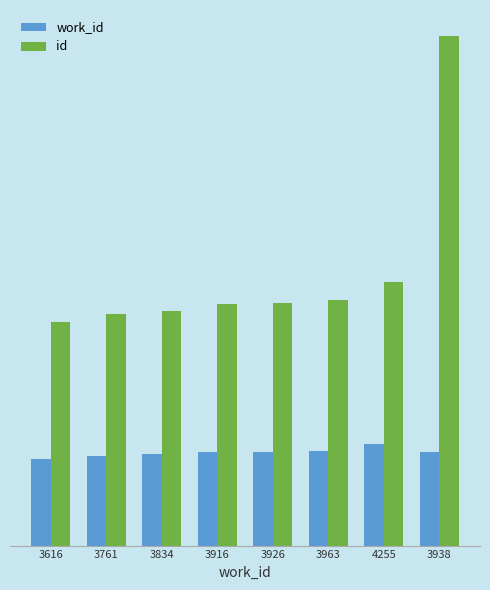

Which series has the largest range (max minus min)?

id